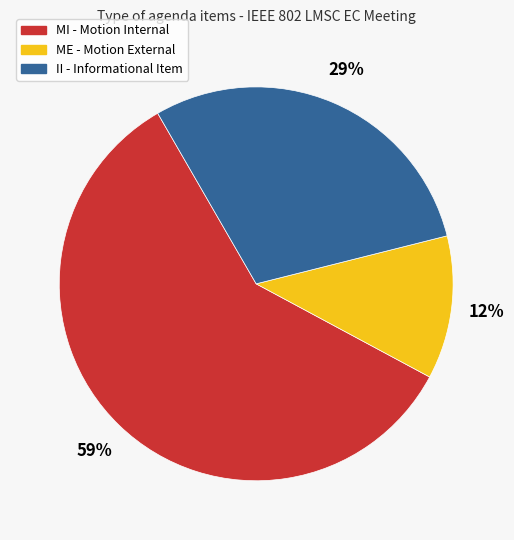

Does II account for over 50% of the chart?

No